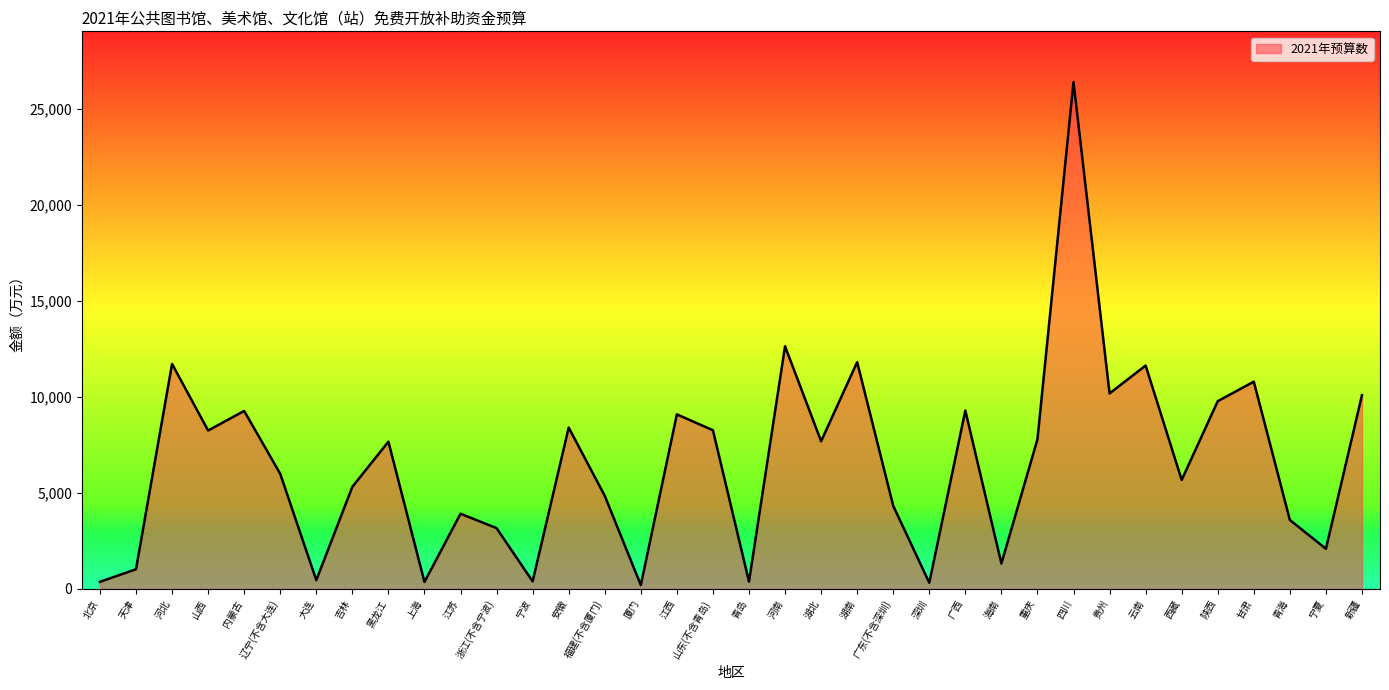

True or false: the data has more than 1 interior local peaks.

True